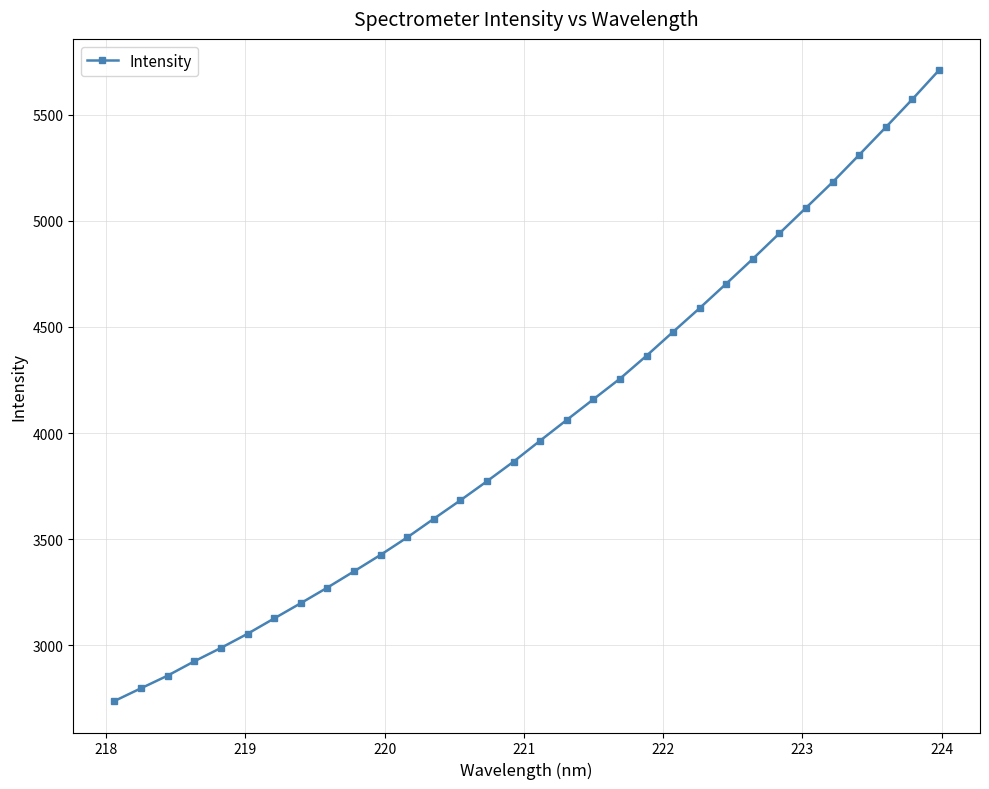

How many lines are shown in the chart?

1